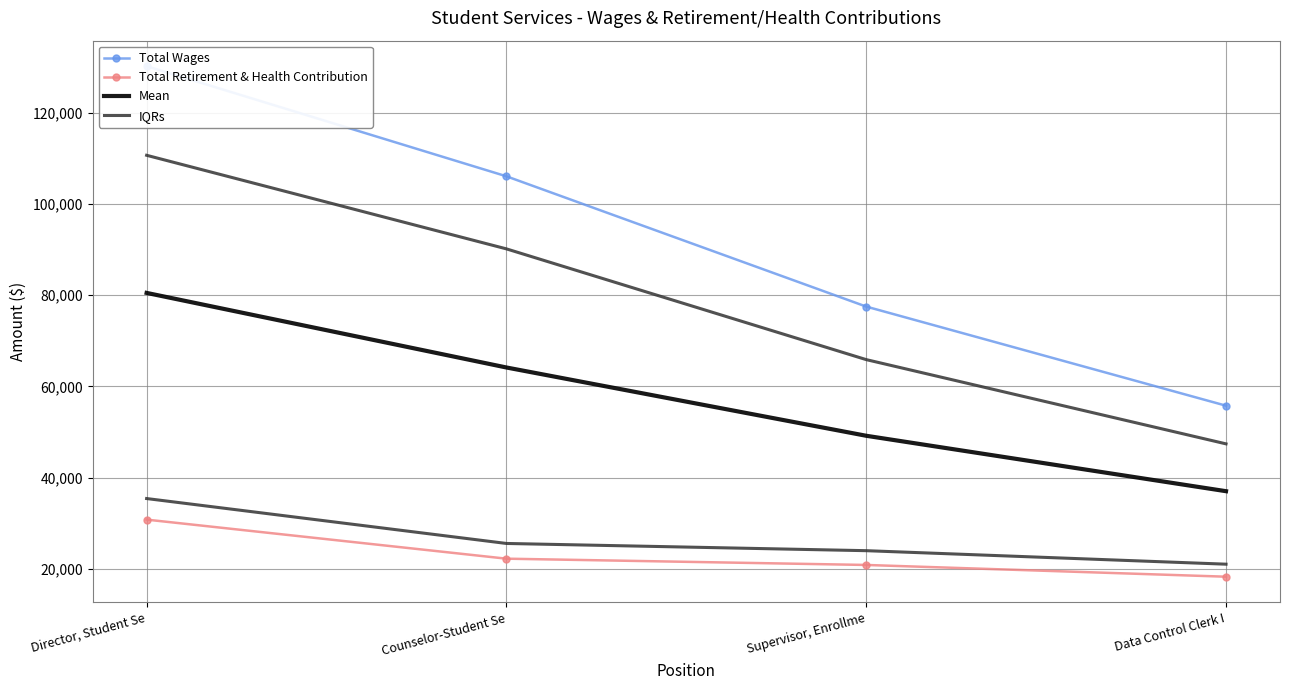

List the series in order of their peak value, lowest first.

Total Retirement & Health Contribution, Mean, IQRs, Total Wages